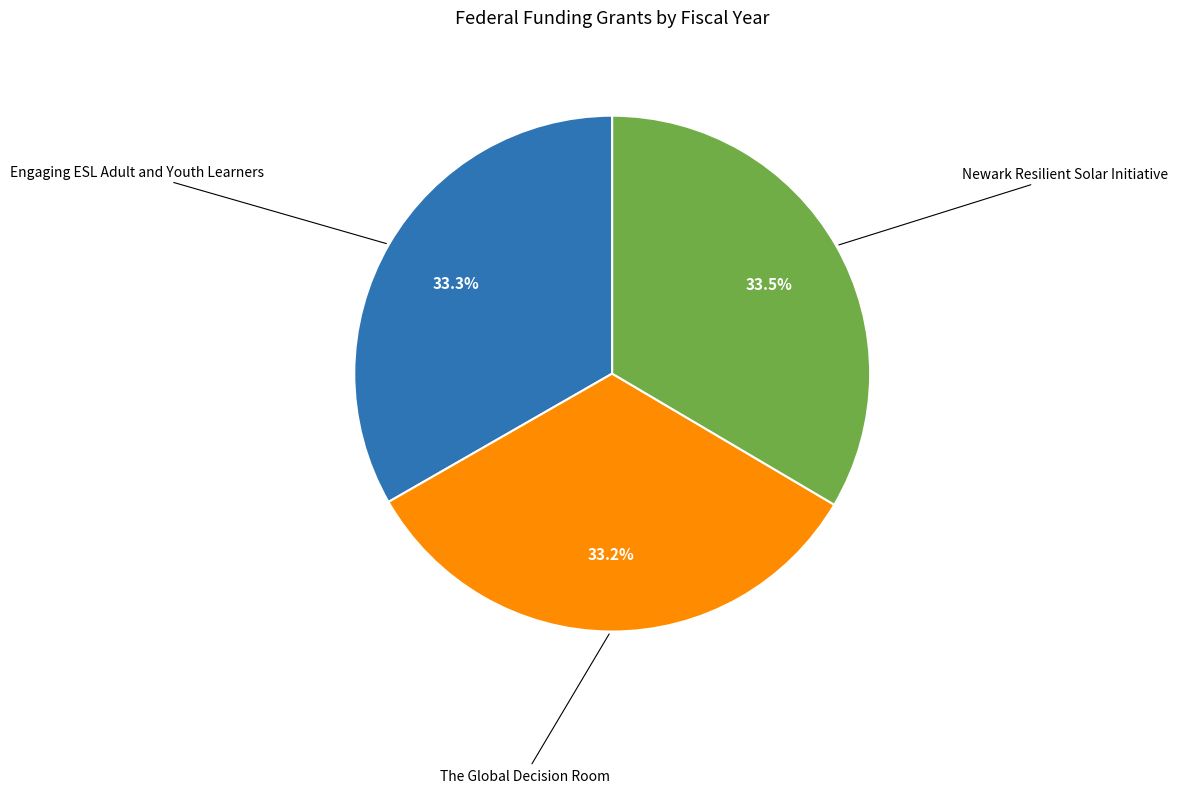

What percentage is NOT represented by The Global Decision Room?

66.8%